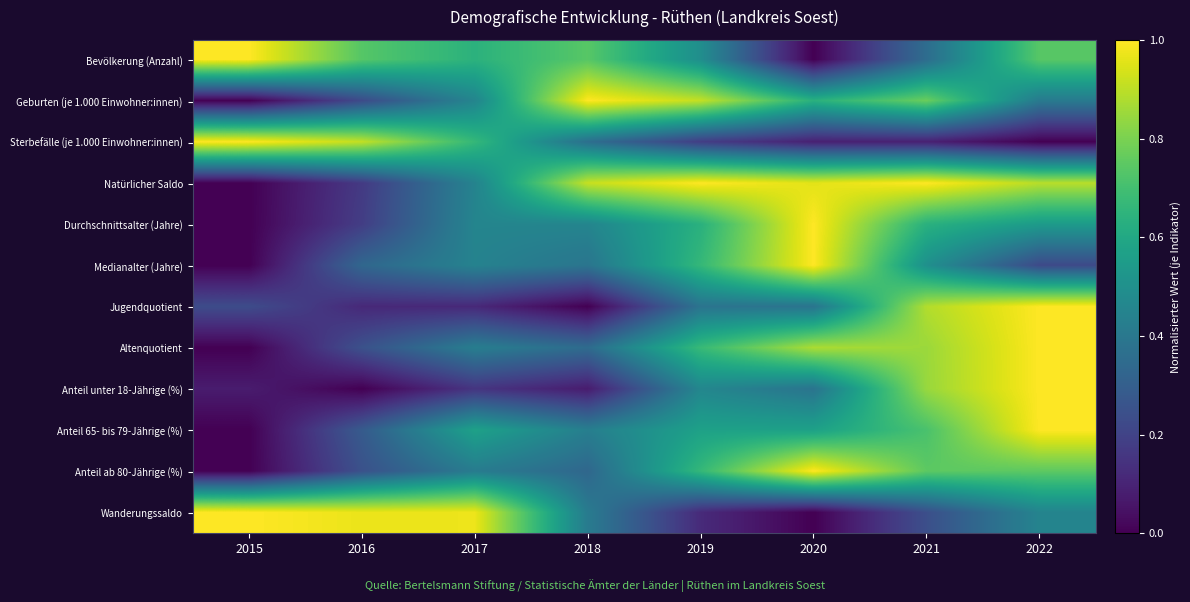

At how many categories does at least one series exceed 0?

8